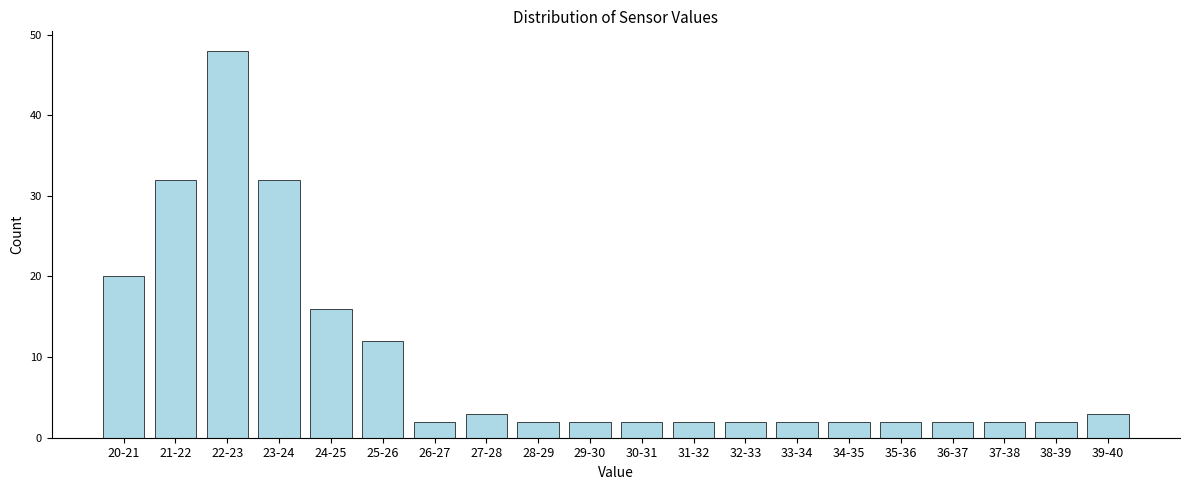

Reading left to right, extract all data points from this chart.

20-21=20	21-22=32	22-23=48	23-24=32	24-25=16	25-26=12	26-27=2	27-28=3	28-29=2	29-30=2	30-31=2	31-32=2	32-33=2	33-34=2	34-35=2	35-36=2	36-37=2	37-38=2	38-39=2	39-40=3